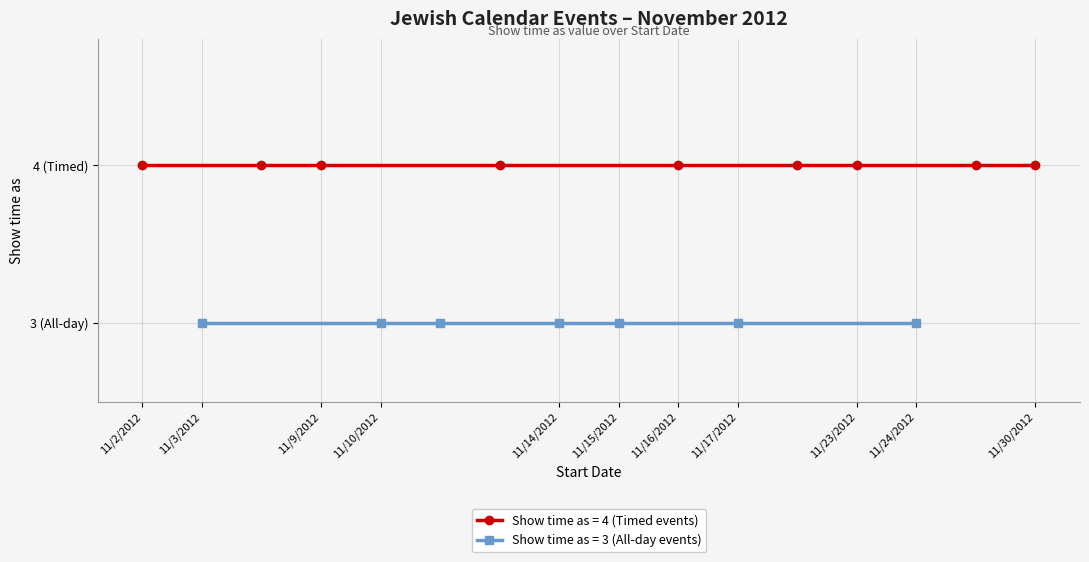

At which category does the chart reach its minimum across all series?

11/3/2012